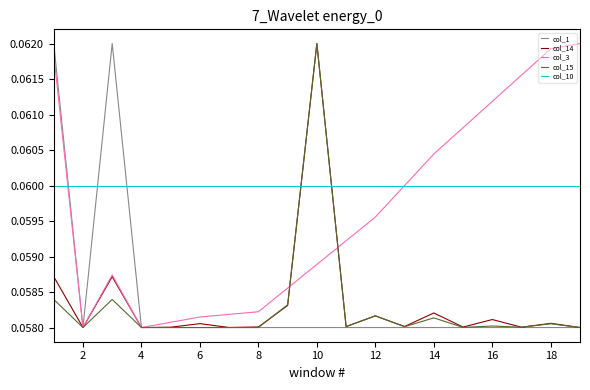

Which series has the largest total across all categories?

col_10